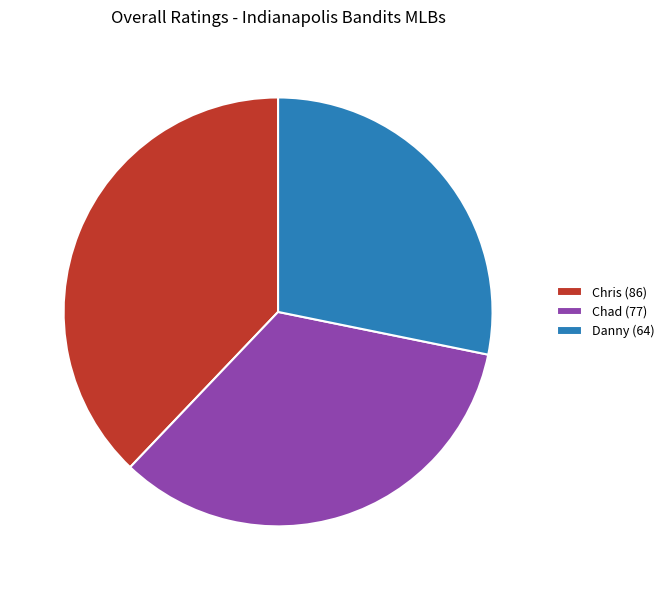

What is the smallest slice in the pie chart?

Danny